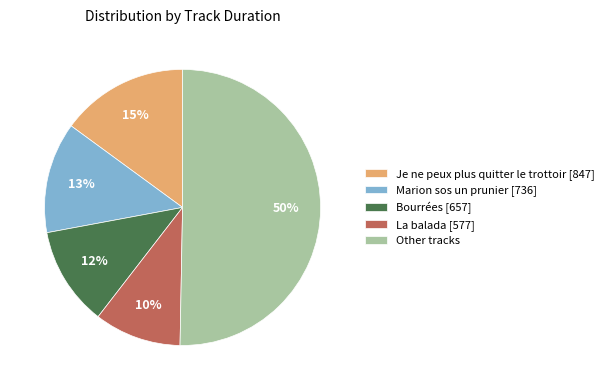

Between La balada [577] and Marion sos un prunier [736], which is larger?

Marion sos un prunier [736]